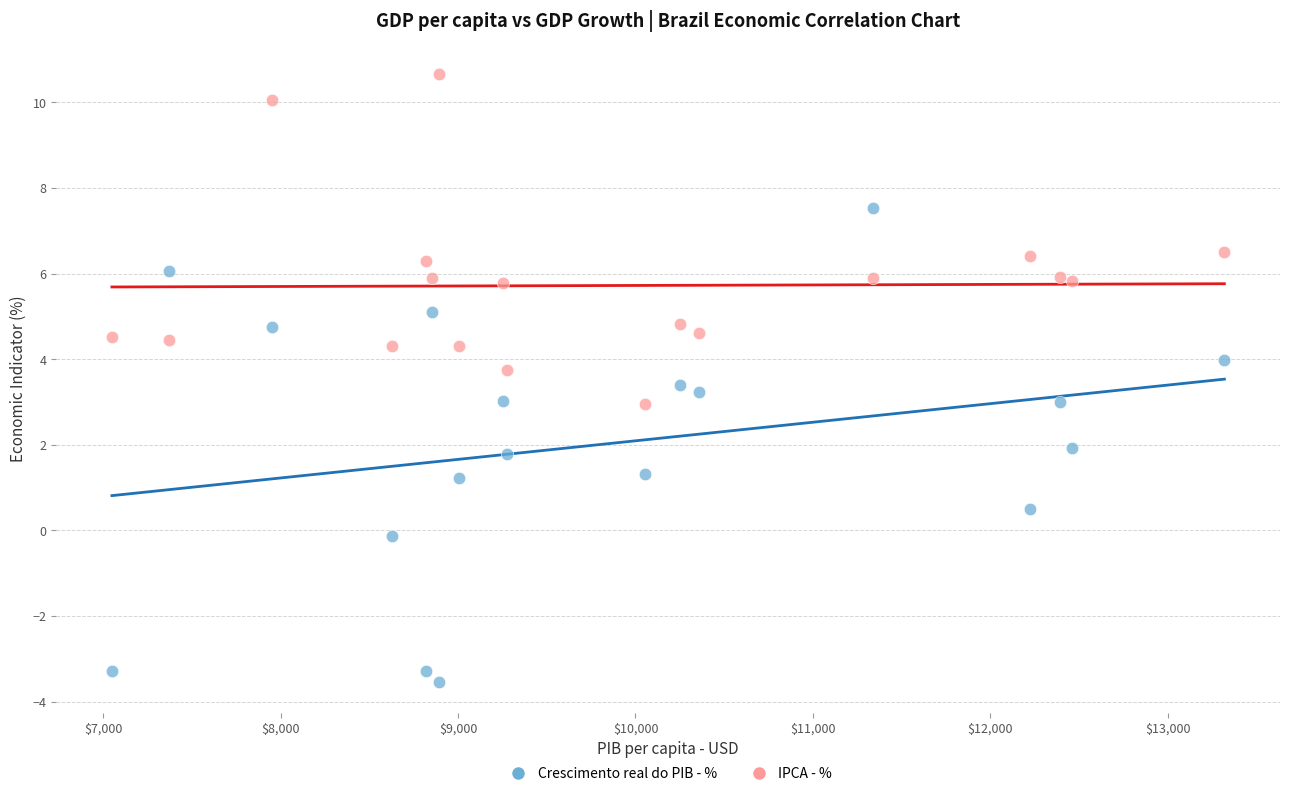

Across all data points, what is the range of Y values (max minus min)?

14.2